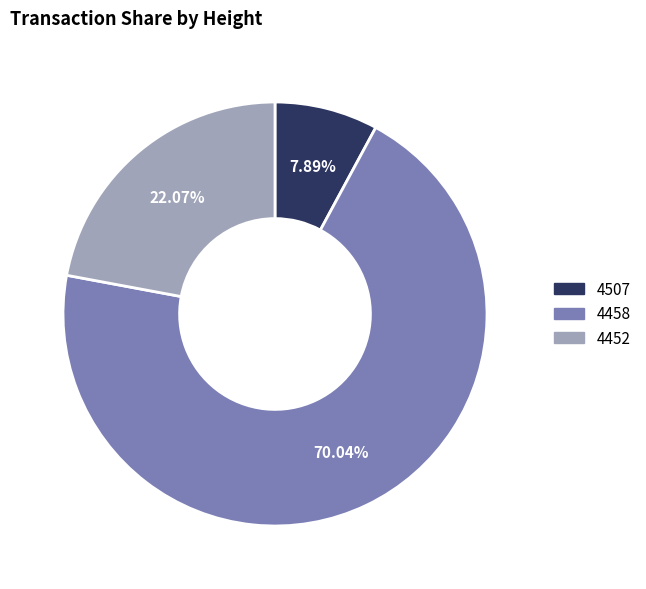

How many segments does this pie chart have?

3